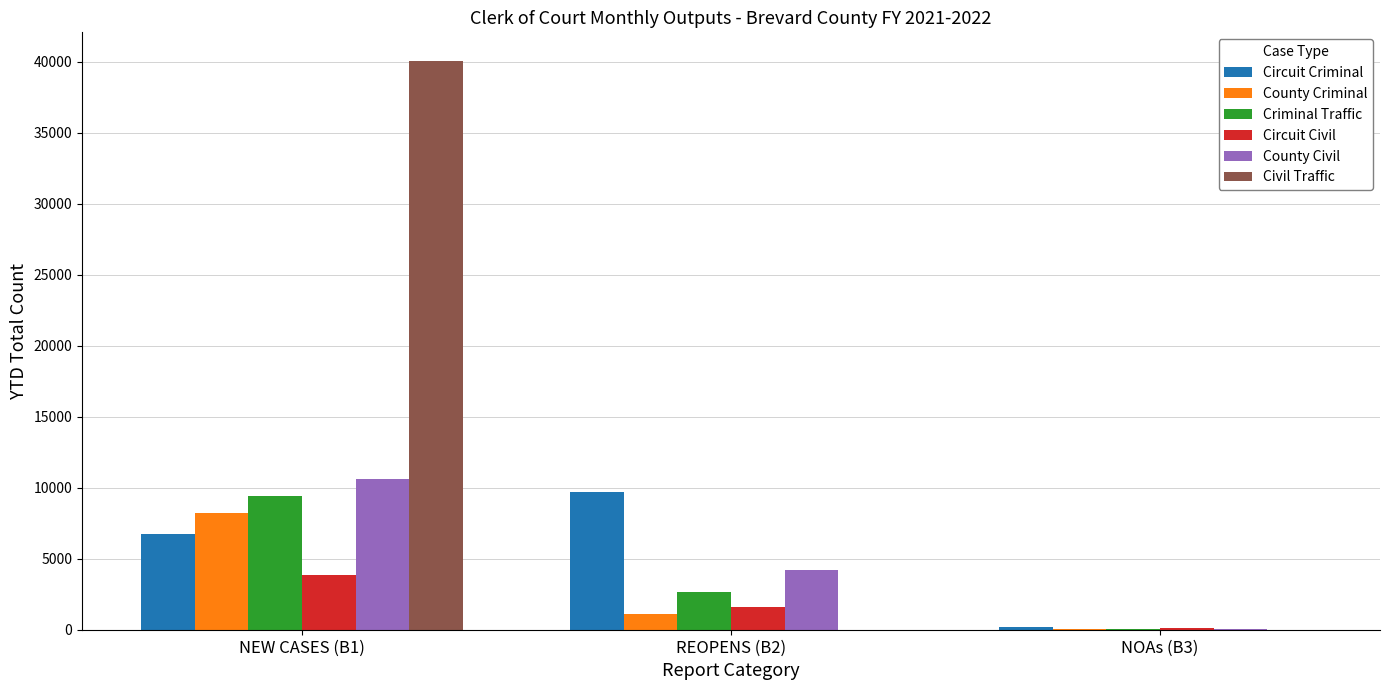

What is the spread (max minus min) of values at NEW CASES (B1)?

36214